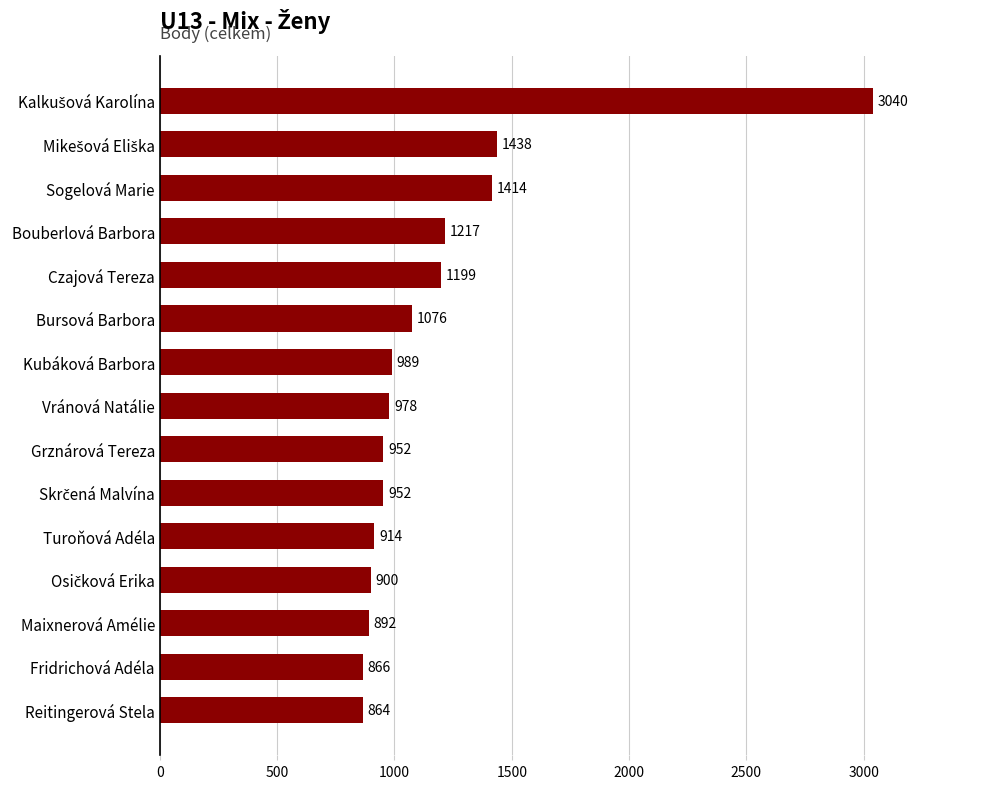

How many series are shown in this chart?

1